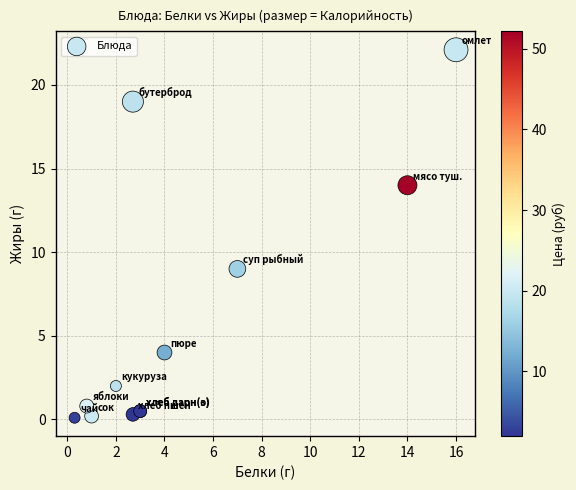

What Y value in the scatter plot is closest to 11?

9.0